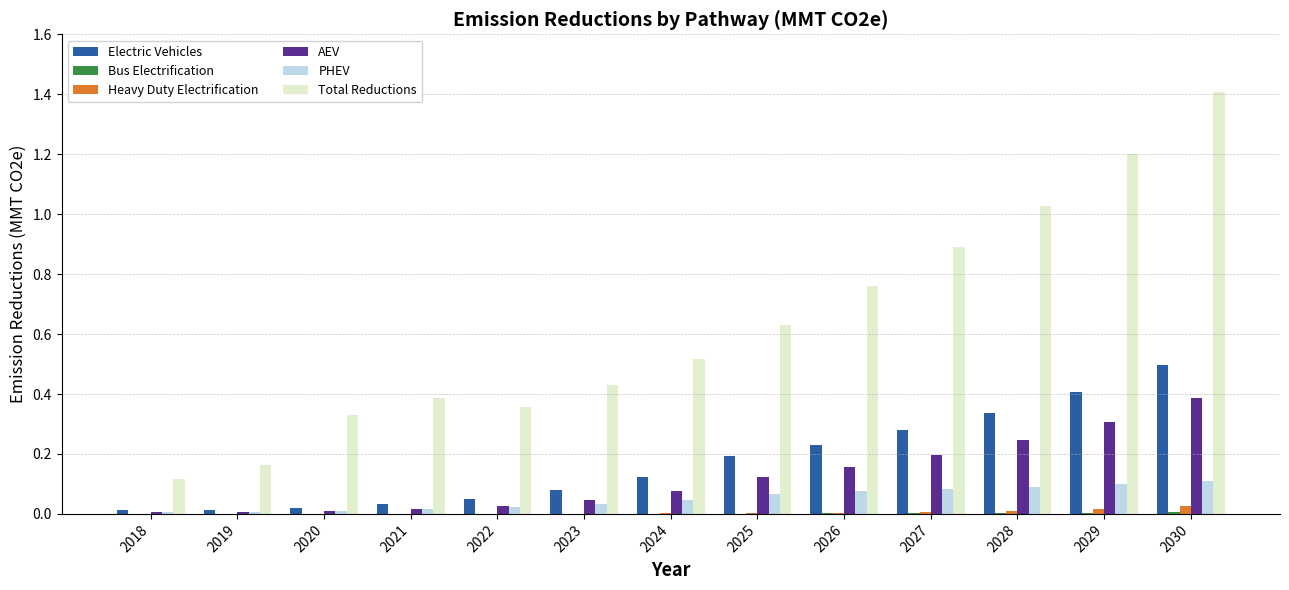

The value of Electric Vehicles at 2021 is 0.0. True or false?

True